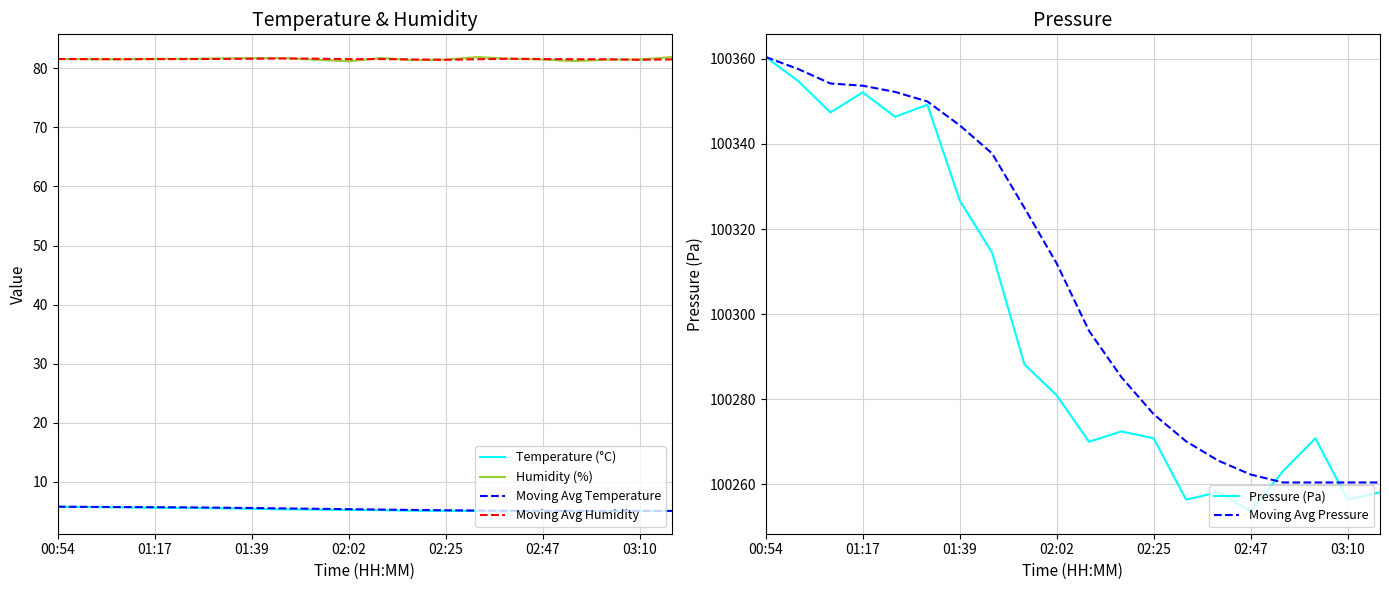

True or false: Moving Avg Temperature and Humidity (%) intersect in this chart.

False